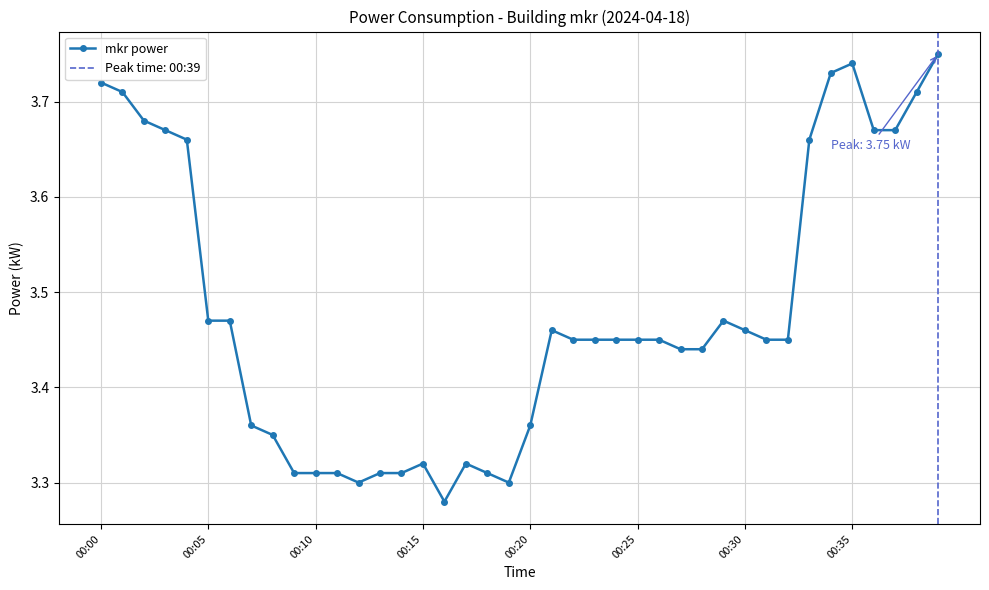

Count the mkr power values in the range 3 to 4.

40